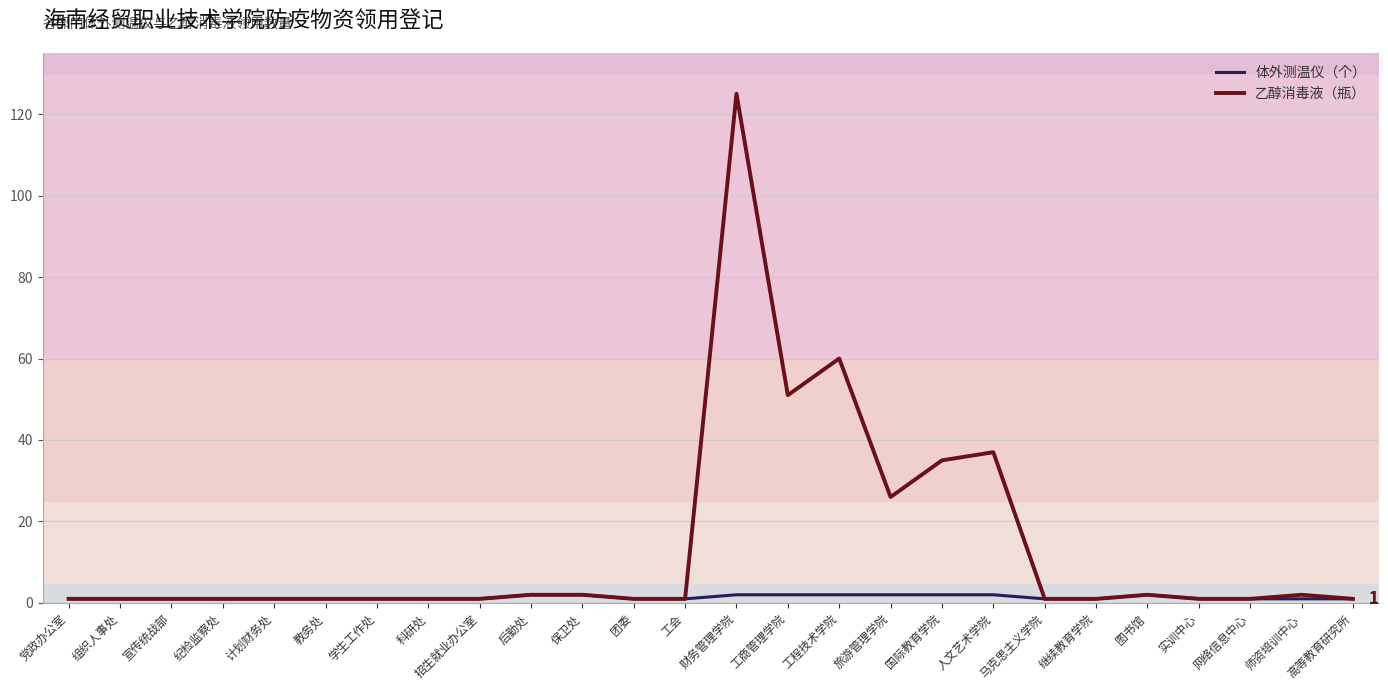

At how many categories does at least one series exceed 84?

1